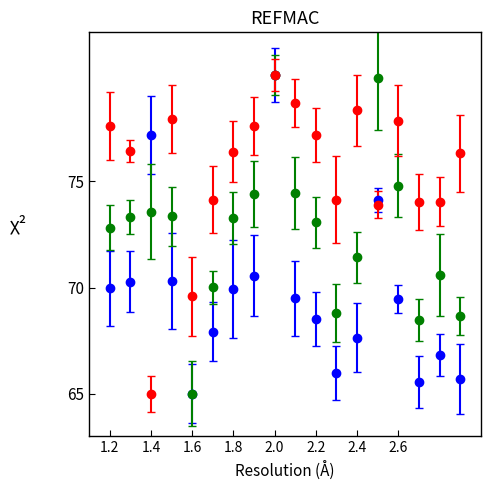

What is the maximum value shown in the chart?

80.0